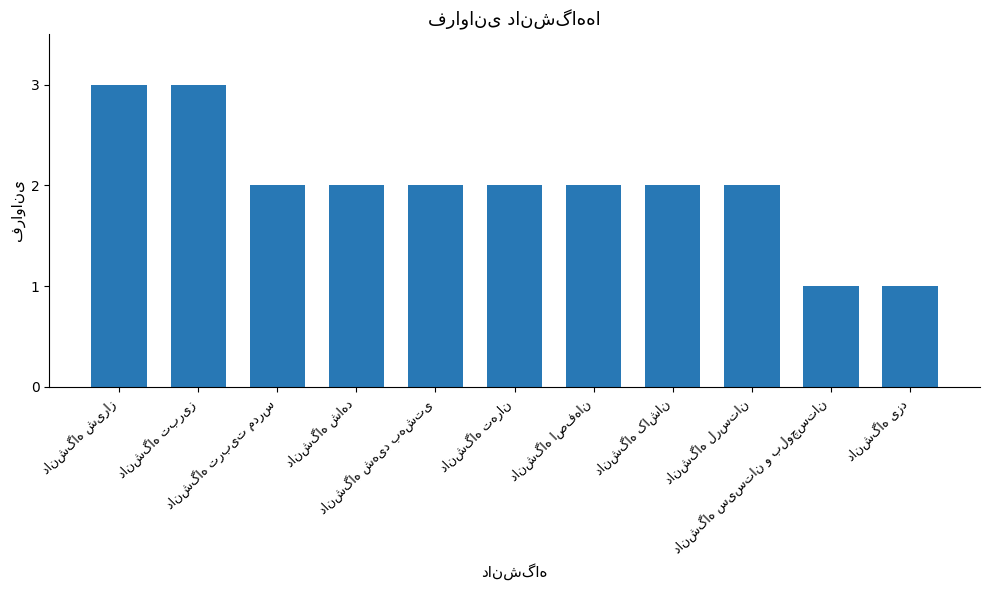

What is the value of the 4th bar from the left?

2